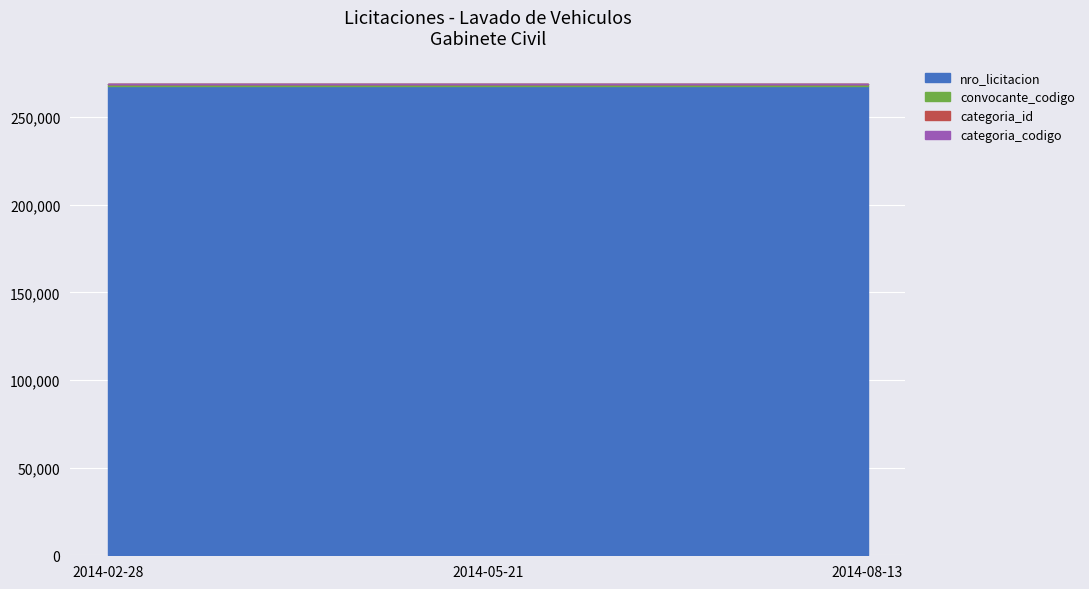

Which series has the largest total across all categories?

nro_licitacion